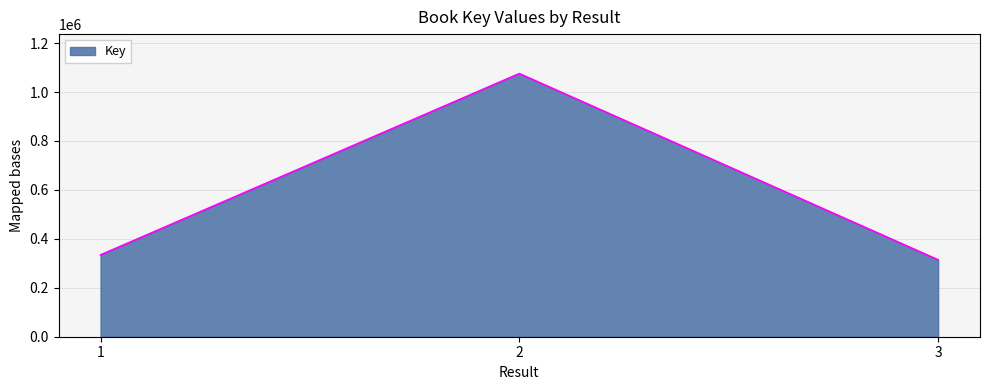

List the labels in order of value, largest first.

2, 1, 3